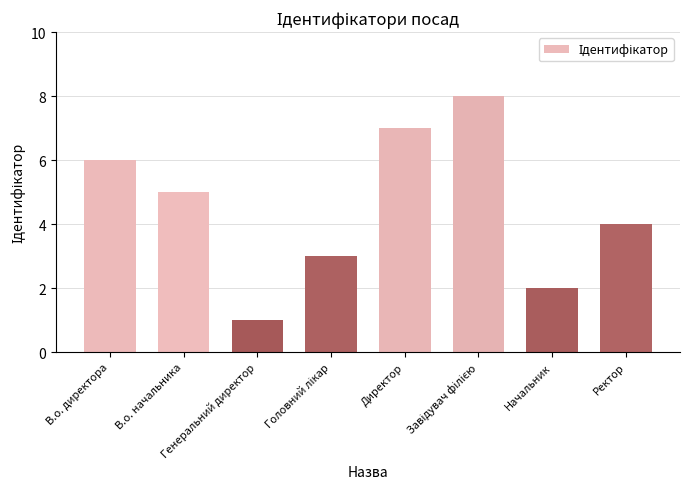

What is the greatest value displayed?

8